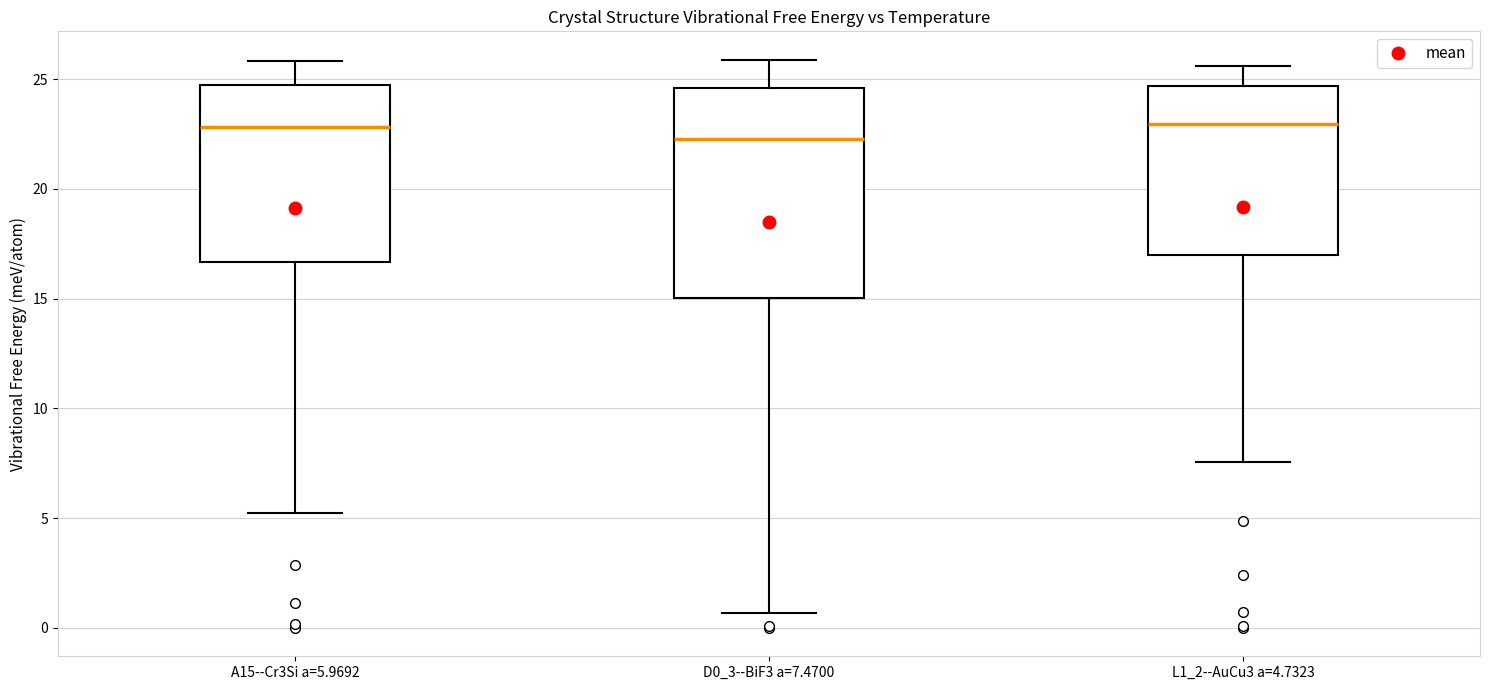

Reading left to right, transcribe this box plot: for each box, give where its median line is, the range the box spans, and where its two whiskers end, as read against the y-axis. The values are not printed on the chart, so give them approximately, as read against the axis.

A15--Cr3Si a=5.9692: median 23.0, box 16.5 to 24.5, whiskers 5.0 to 26.0
D0_3--BiF3 a=7.4700: median 22.5, box 15.0 to 24.5, whiskers 0.5 to 26.0
L1_2--AuCu3 a=4.7323: median 23.0, box 17.0 to 24.5, whiskers 7.5 to 25.5